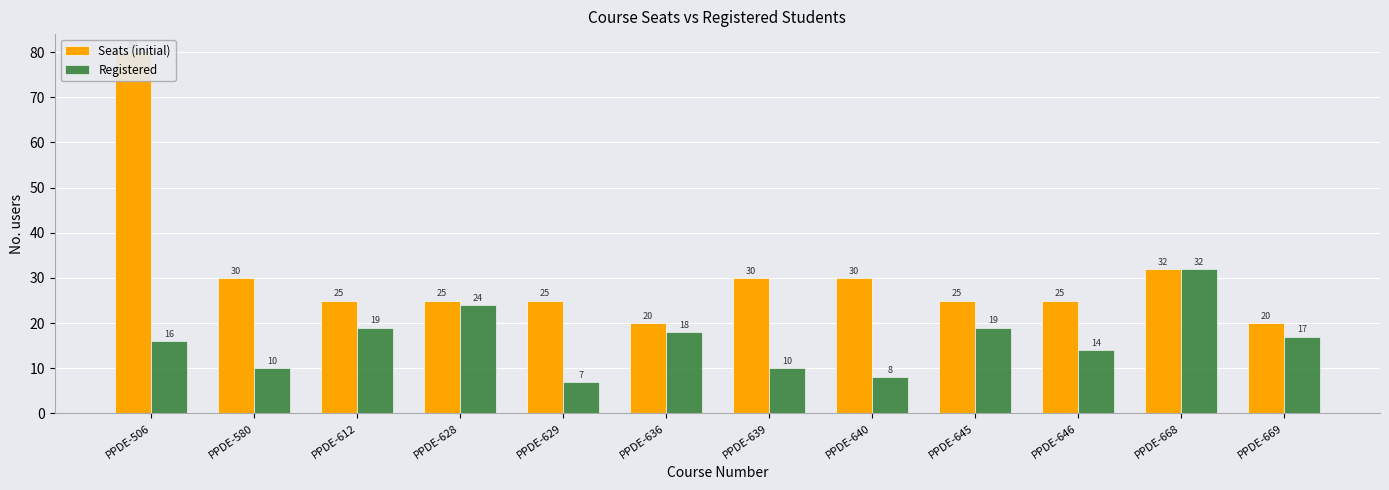

What is the value of the Registered bar at the 7th from the left?

10